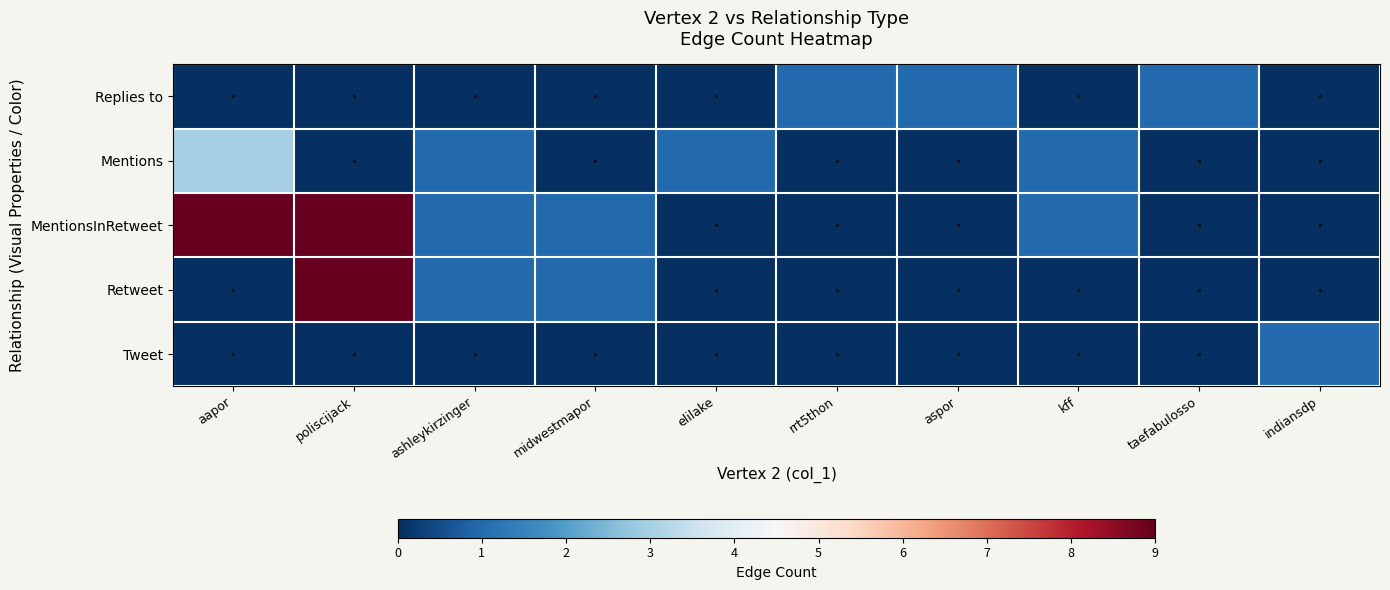

Reading right to left, extract all data points from this chart.

Replies to: indiansdp=0	taefabulosso=1	kff=0	aspor=1	rrt5thon=1	elilake=0	midwestmapor=0	ashleykirzinger=0	poliscijack=0	aapor=0
Mentions: indiansdp=0	taefabulosso=0	kff=1	aspor=0	rrt5thon=0	elilake=1	midwestmapor=0	ashleykirzinger=1	poliscijack=0	aapor=3
MentionsInRetweet: indiansdp=0	taefabulosso=0	kff=1	aspor=0	rrt5thon=0	elilake=0	midwestmapor=1	ashleykirzinger=1	poliscijack=9	aapor=9
Retweet: indiansdp=0	taefabulosso=0	kff=0	aspor=0	rrt5thon=0	elilake=0	midwestmapor=1	ashleykirzinger=1	poliscijack=9	aapor=0
Tweet: indiansdp=1	taefabulosso=0	kff=0	aspor=0	rrt5thon=0	elilake=0	midwestmapor=0	ashleykirzinger=0	poliscijack=0	aapor=0